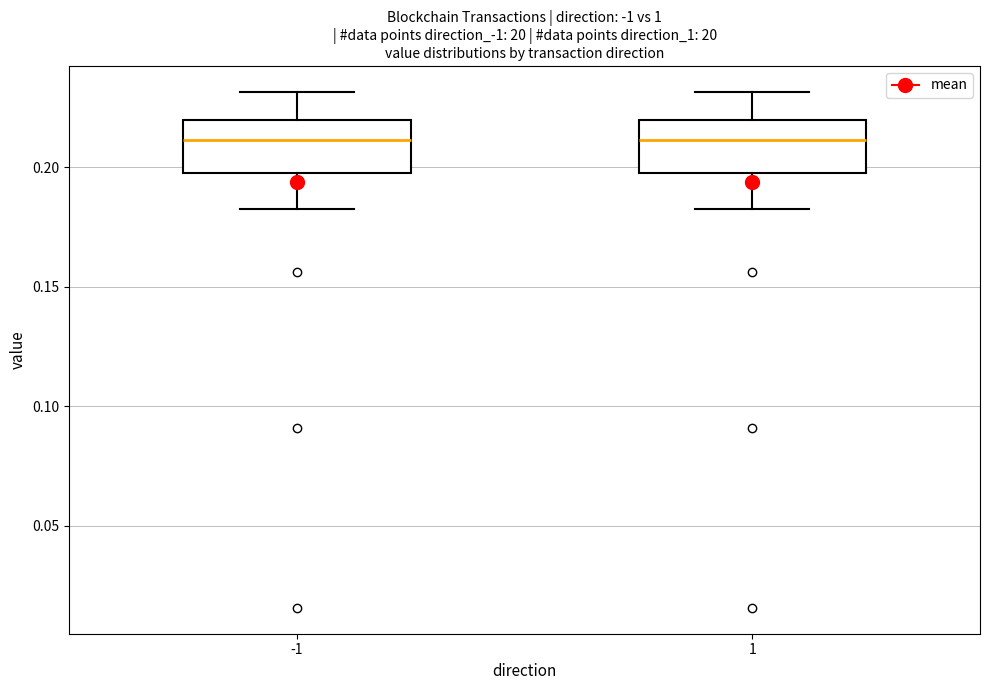

Reading left to right, transcribe this box plot: for each box, give where its median line is, the range the box spans, and where its two whiskers end, as read against the y-axis. The values are not printed on the chart, so give them approximately, as read against the axis.

-1: median 0.21, box 0.20 to 0.22, whiskers 0.18 to 0.23
1: median 0.21, box 0.20 to 0.22, whiskers 0.18 to 0.23